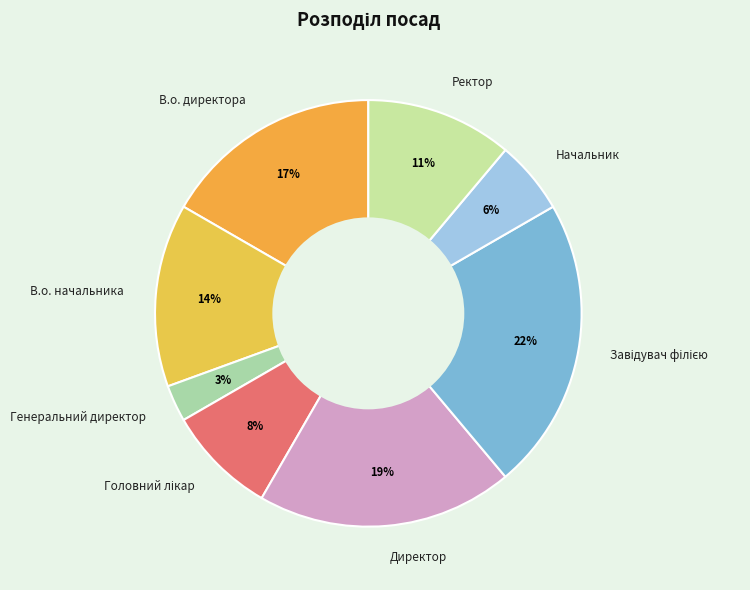

Which slice is the smallest?

Генеральний директор